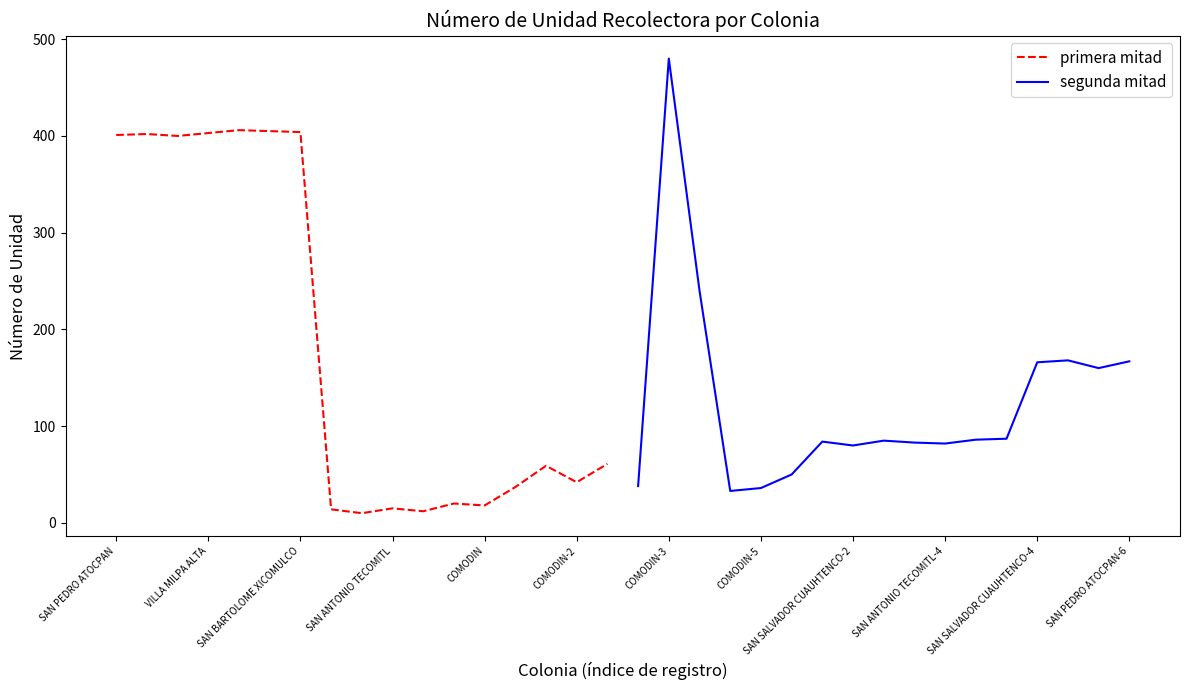

The value of primera mitad at VILLA MILPA ALTA is 403. True or false?

True